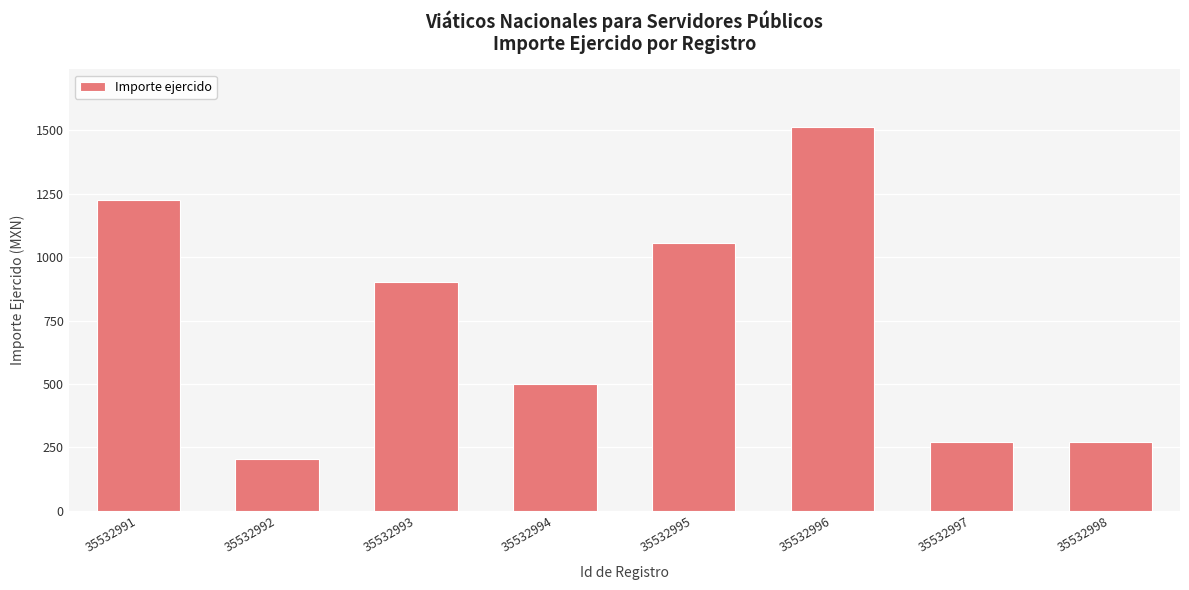

What is the change in value from 35532992 to 35532998?

+66.0